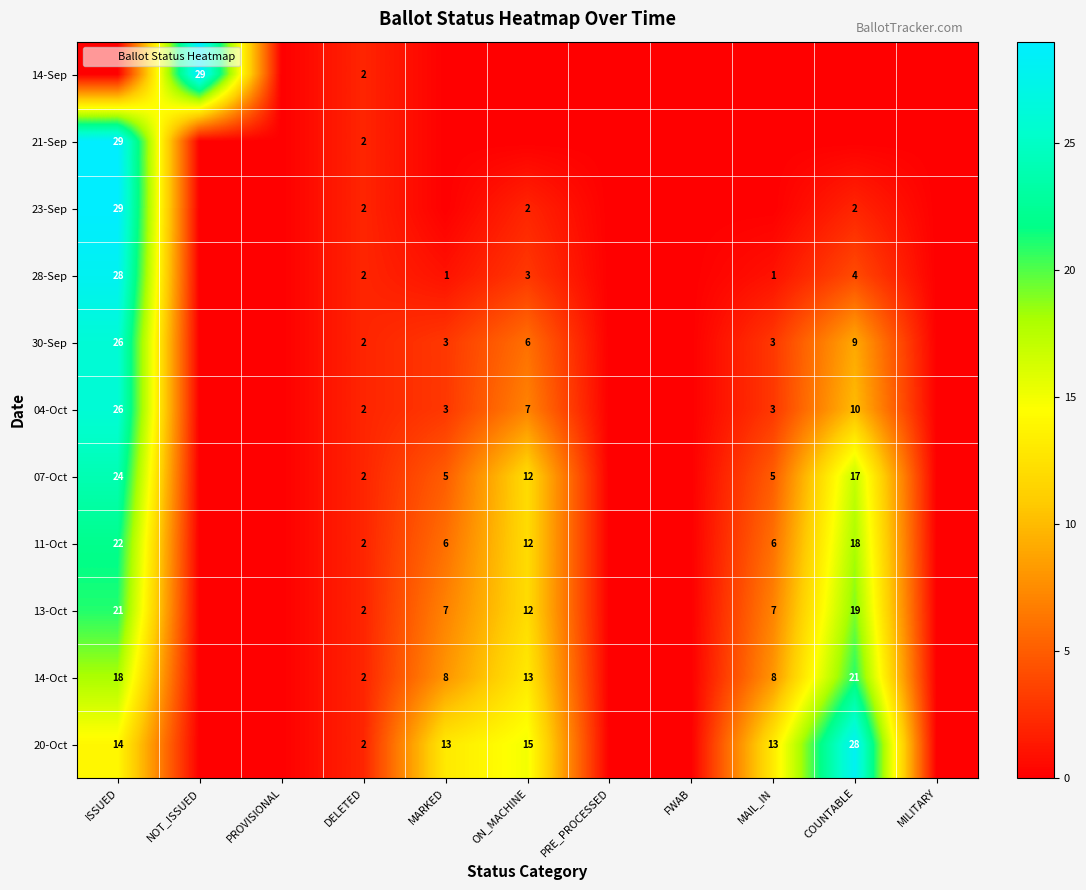

Which series has the largest total across all categories?

20-Oct